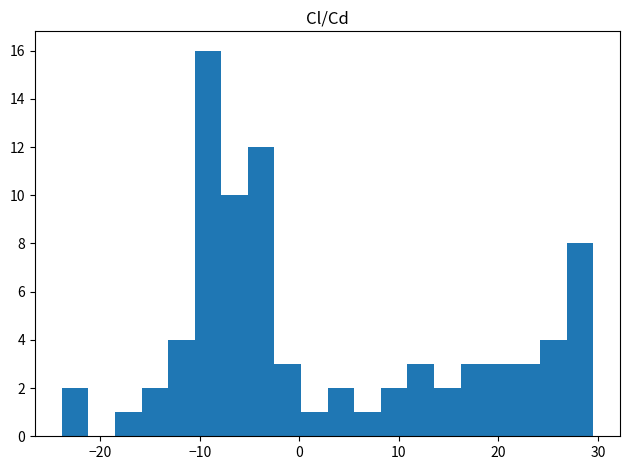

Read against the x-axis, roughly where is the centre of the tallest bar?

-9